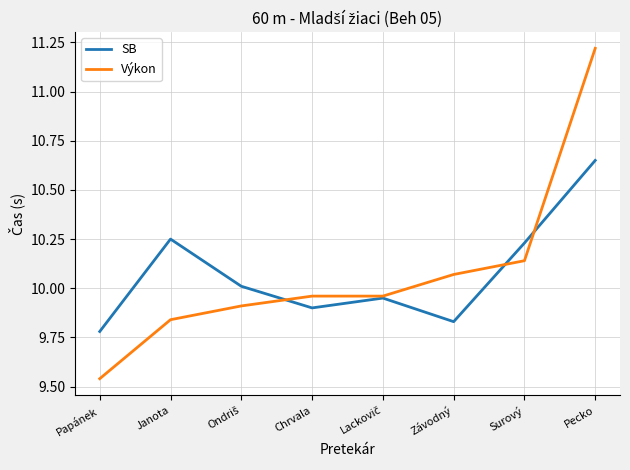

Which label corresponds to the smallest value in the chart?

Papánek